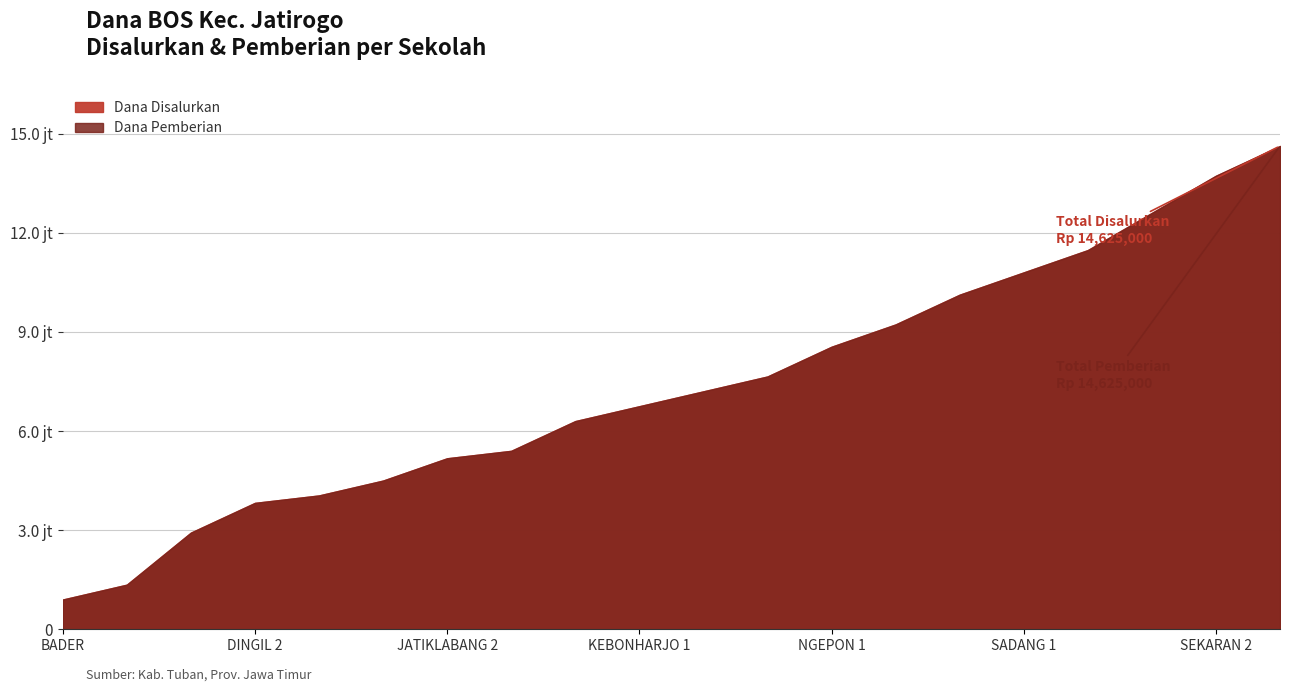

Which has a higher value, UPT SD NEGERI JATIKLABANG 2 or UPT SD NEGERI SIDOMULYO?

UPT SD NEGERI SIDOMULYO